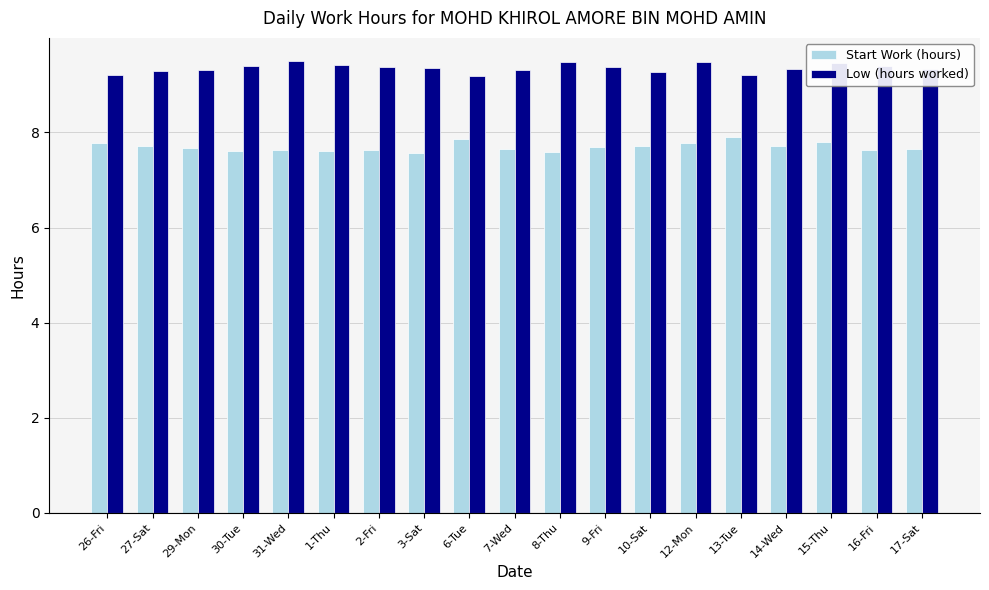

How many bars are there in total?

38